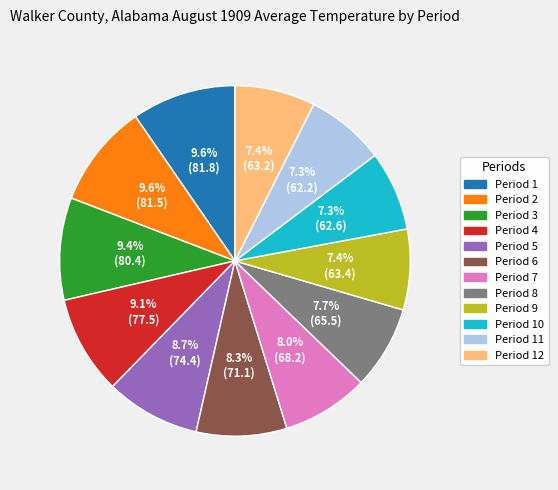

Is there a majority slice in this chart?

No